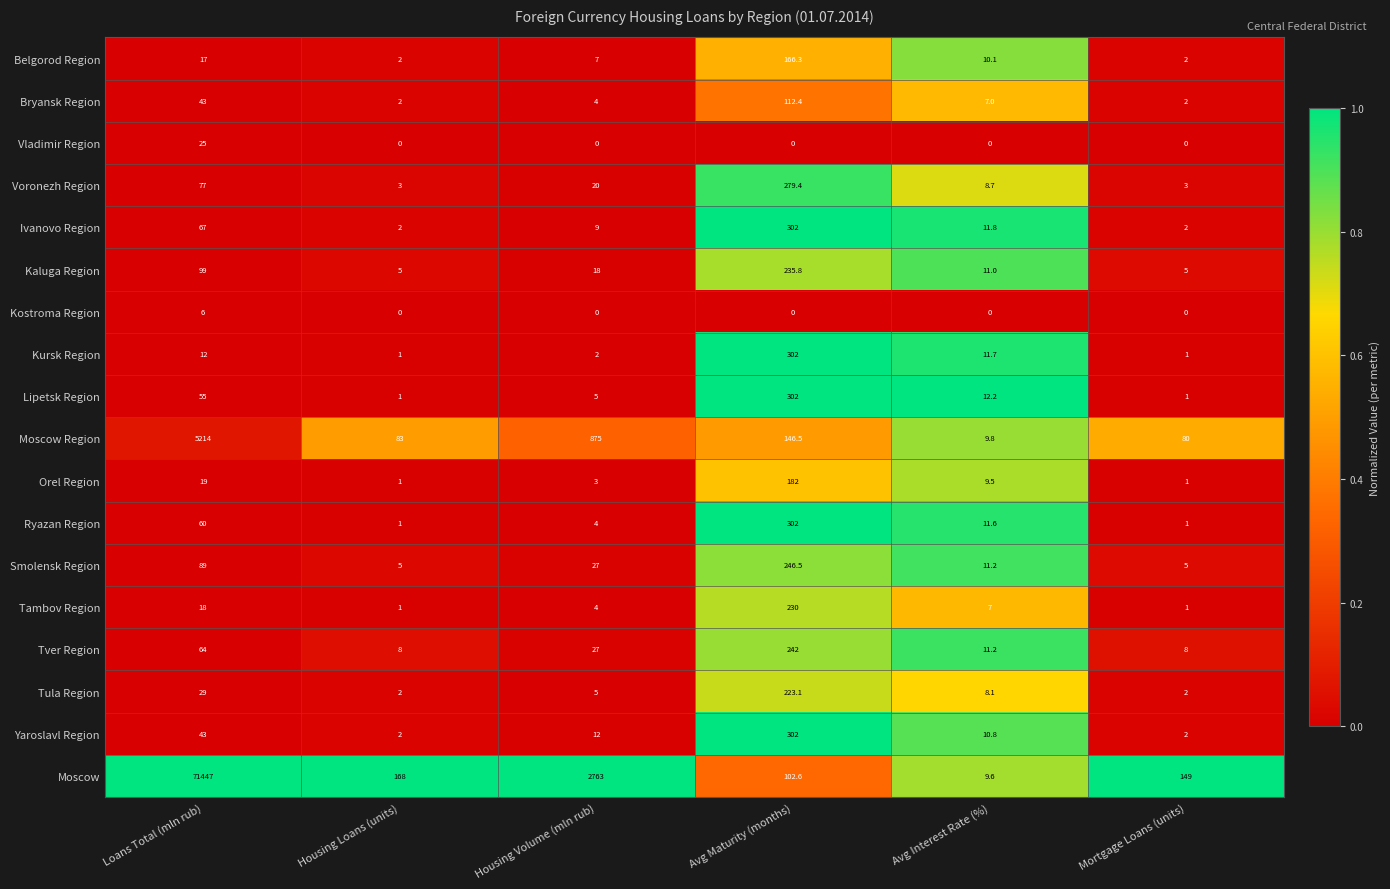

Is it true that Smolensk Region equals 18.5 at Housing Volume (mln rub)?

False